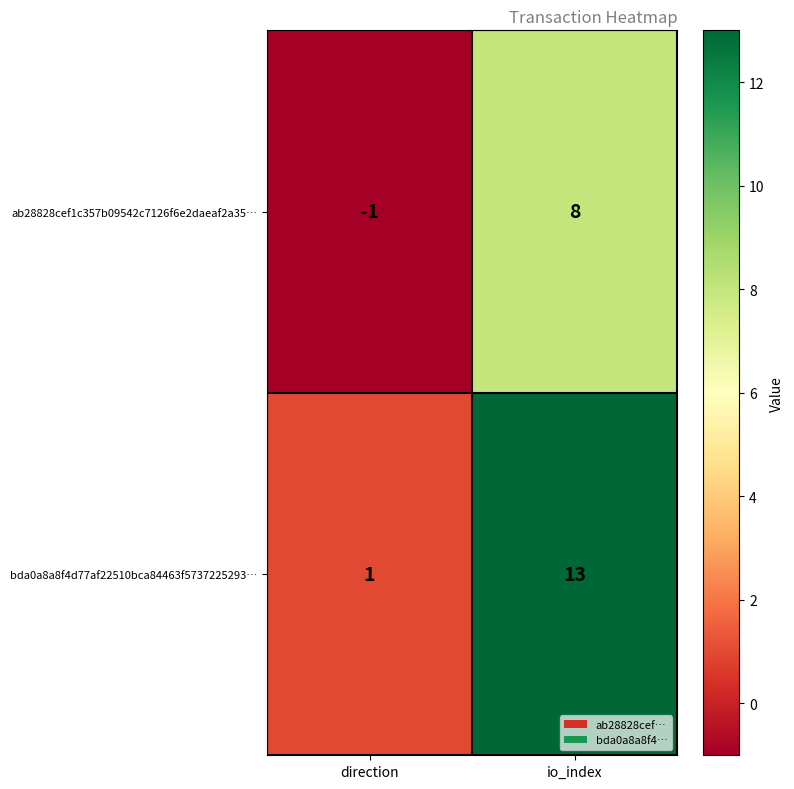

What is the sum of the ab28828cef1c357b09542c7126f6e2daeaf2a35… values at direction and io_index?

7